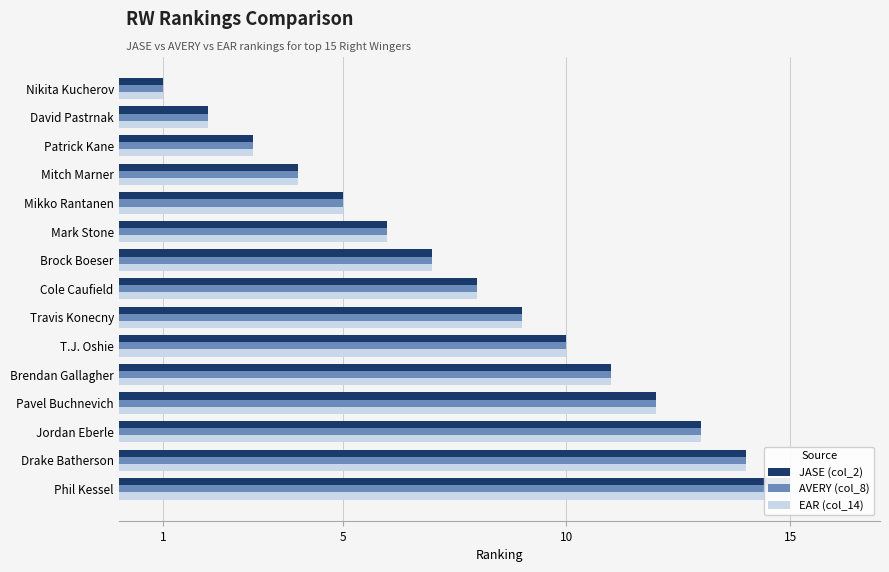

Reading left to right, extract all data points from this chart.

JASE (col_2): 1	2	3	4	5	6	7	8	9	10	11	12	13	14	15
AVERY (col_8): 1	2	3	4	5	6	7	8	9	10	11	12	13	14	15
EAR (col_14): 1	2	3	4	5	6	7	8	9	10	11	12	13	14	15